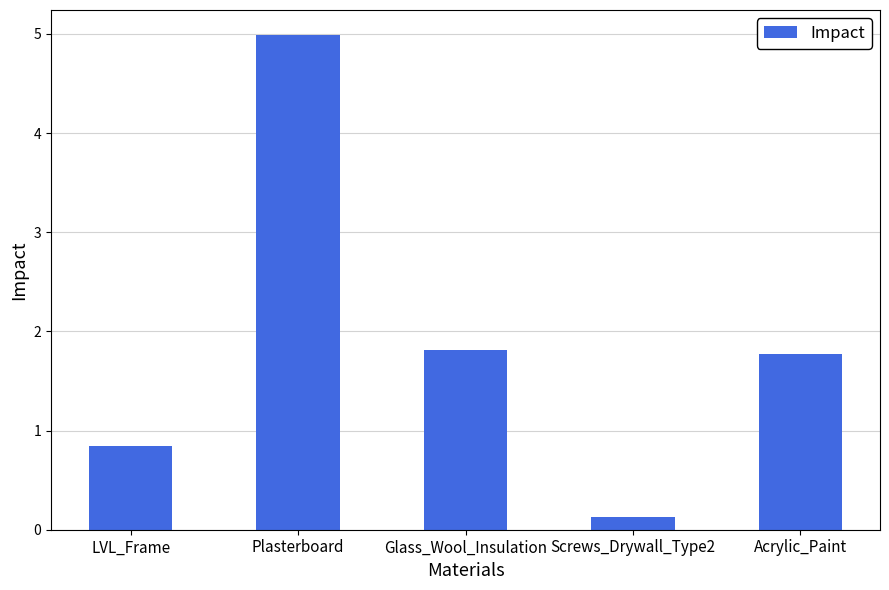

What is the minimum value shown in the chart?

0.1